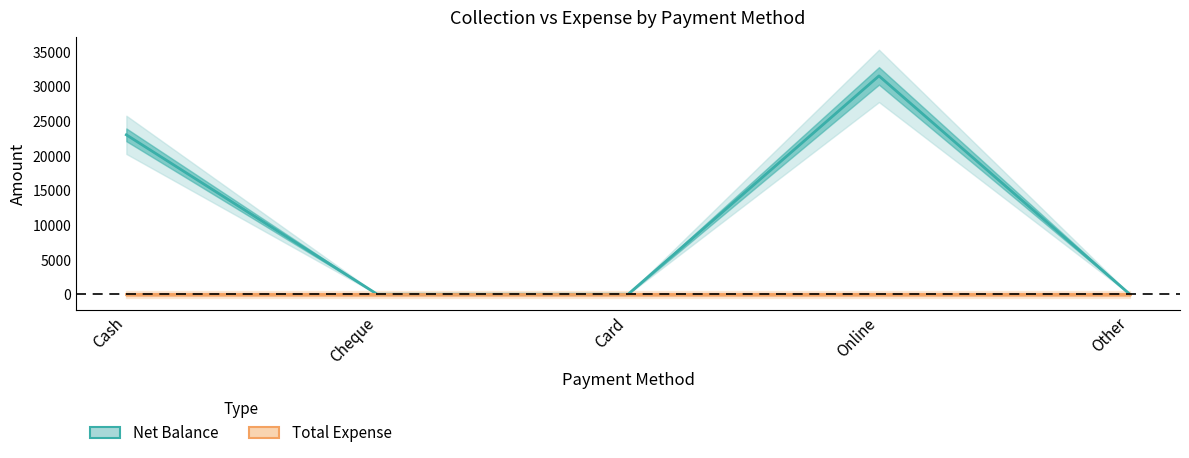

The Net Balance series shows -13769 at Cheque. True or false?

False